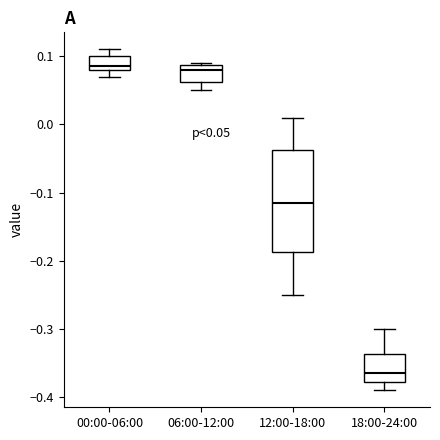

Comparing the boxes themselves (not the whiskers), which one is the tallest?

12:00-18:00